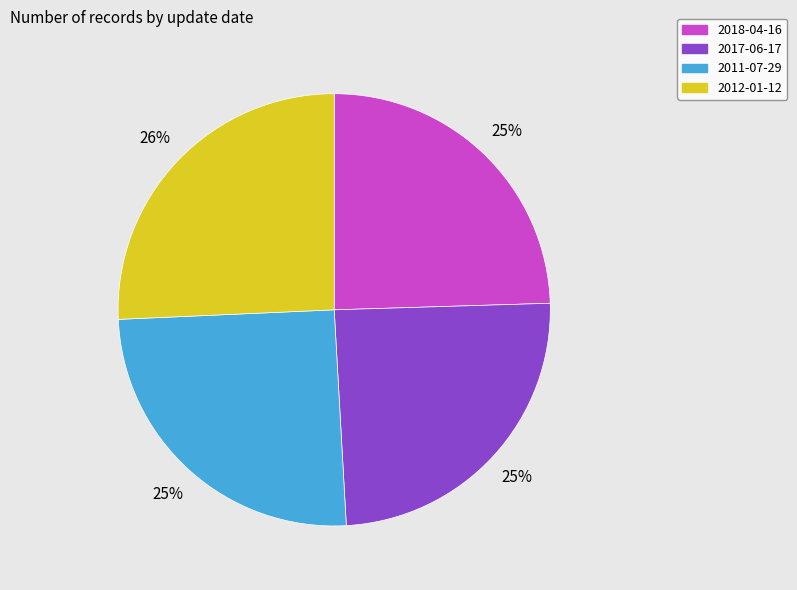

How many segments does this pie chart have?

4